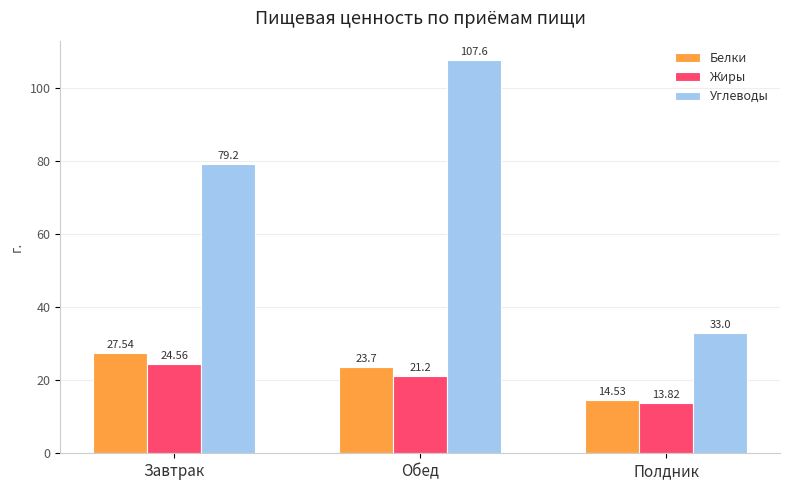

Which category has the lowest value in the Жиры series?

Полдник